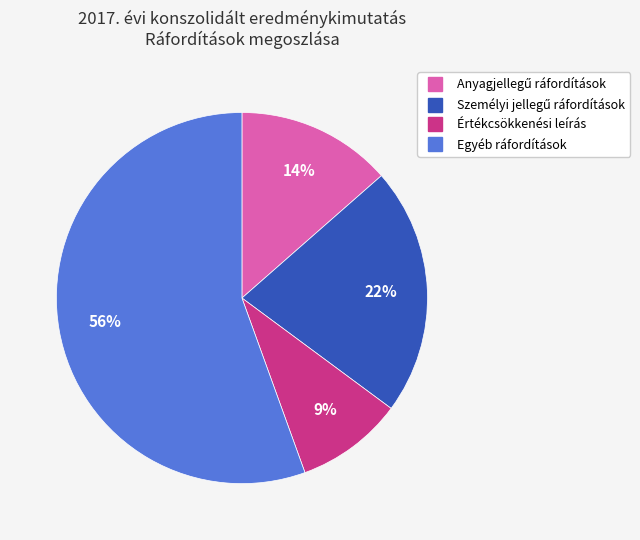

To the nearest percent, what portion does Értékcsökkenési leírás represent?

9%